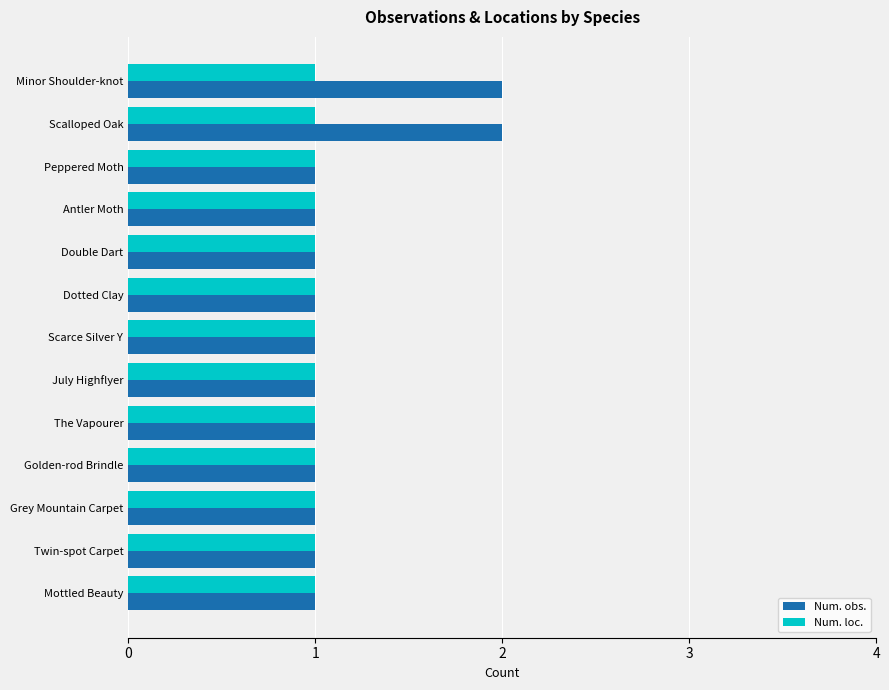

What is the difference between the maximum and minimum values in the Num. obs. series?

1